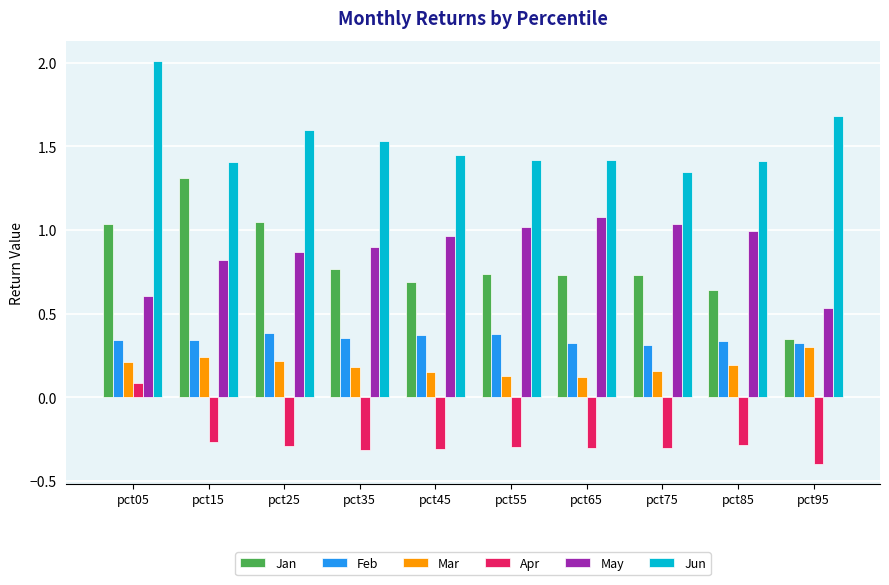

What is the sum of all Apr values?

-2.7